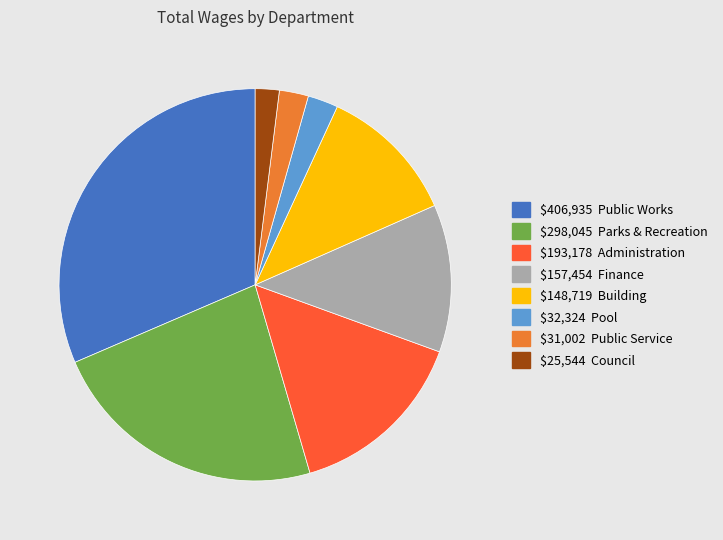

How many segments does this pie chart have?

8